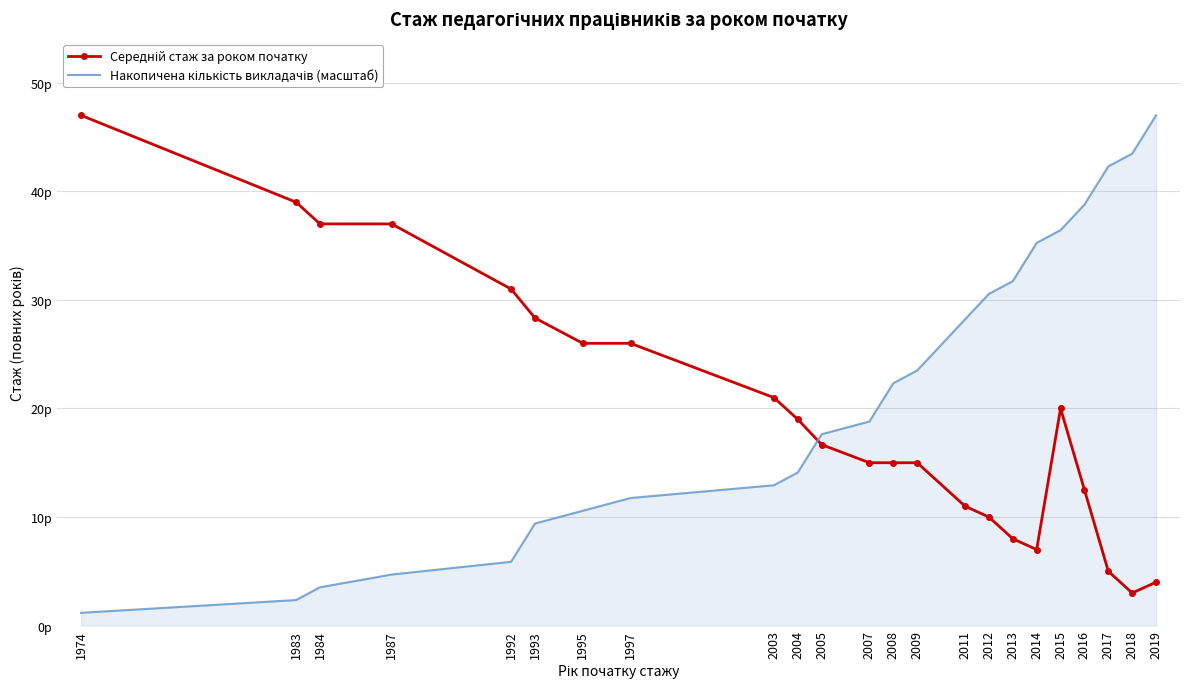

What are all the series names shown in the legend?

Середній стаж за роком початку, Накопичена кількість викладачів (масштаб)